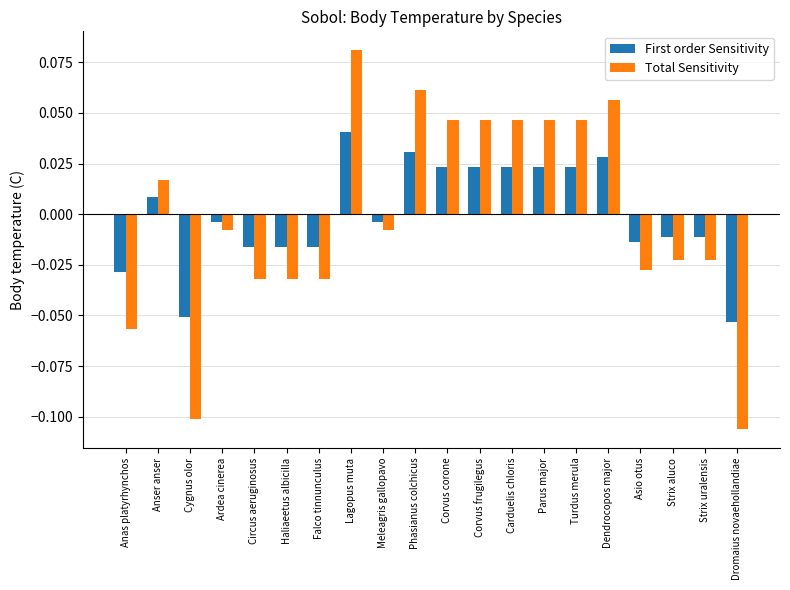

Rank the series at Anser anser from lowest to highest value.

First order Sensitivity, Total Sensitivity